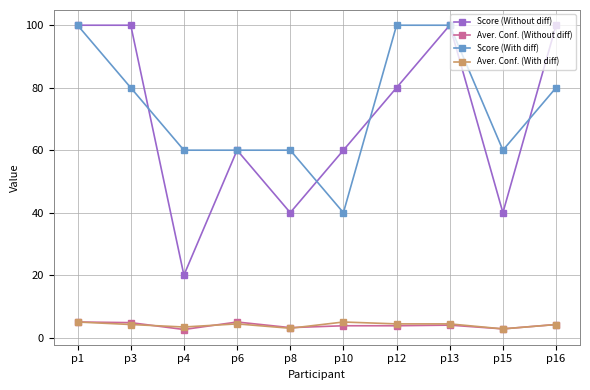

True or false: Aver. Conf. (With diff) and Score (With diff) intersect in this chart.

False